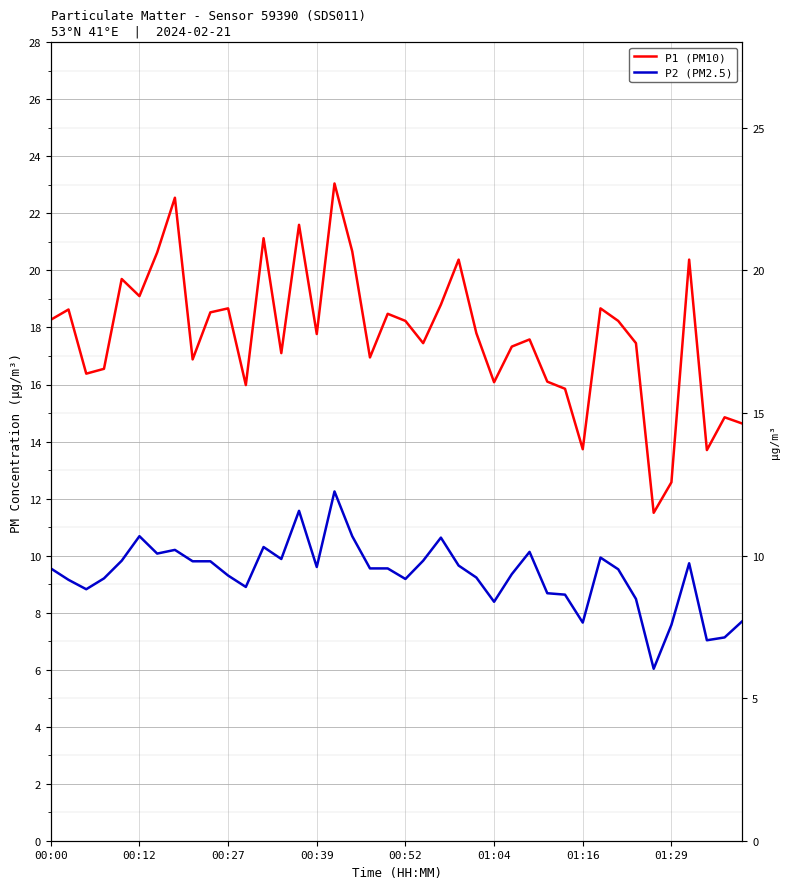

How many lines are shown in the chart?

2